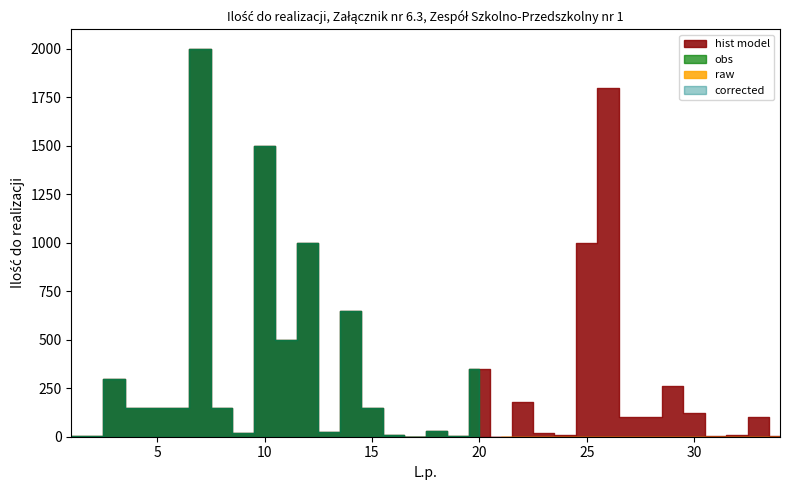

The hist model series shows 97 at 8. True or false?

False